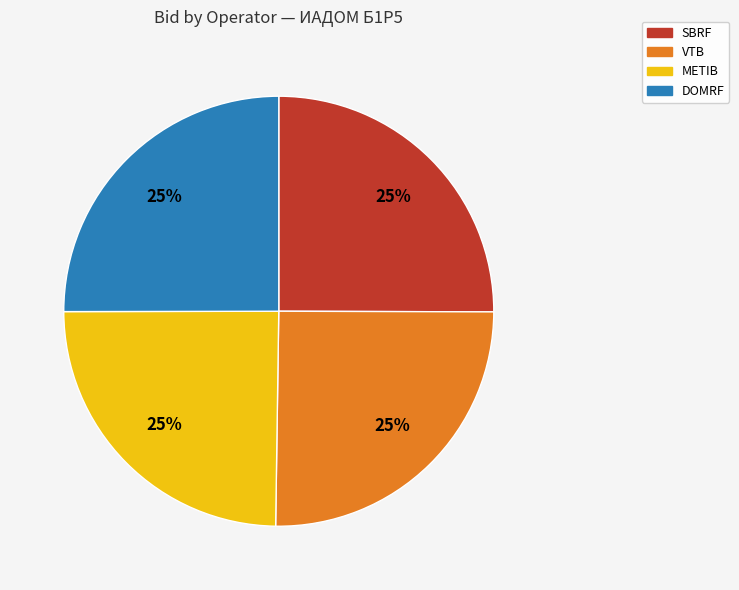

Approximately how many times larger is the value at VTB compared to SBRF?

1.0